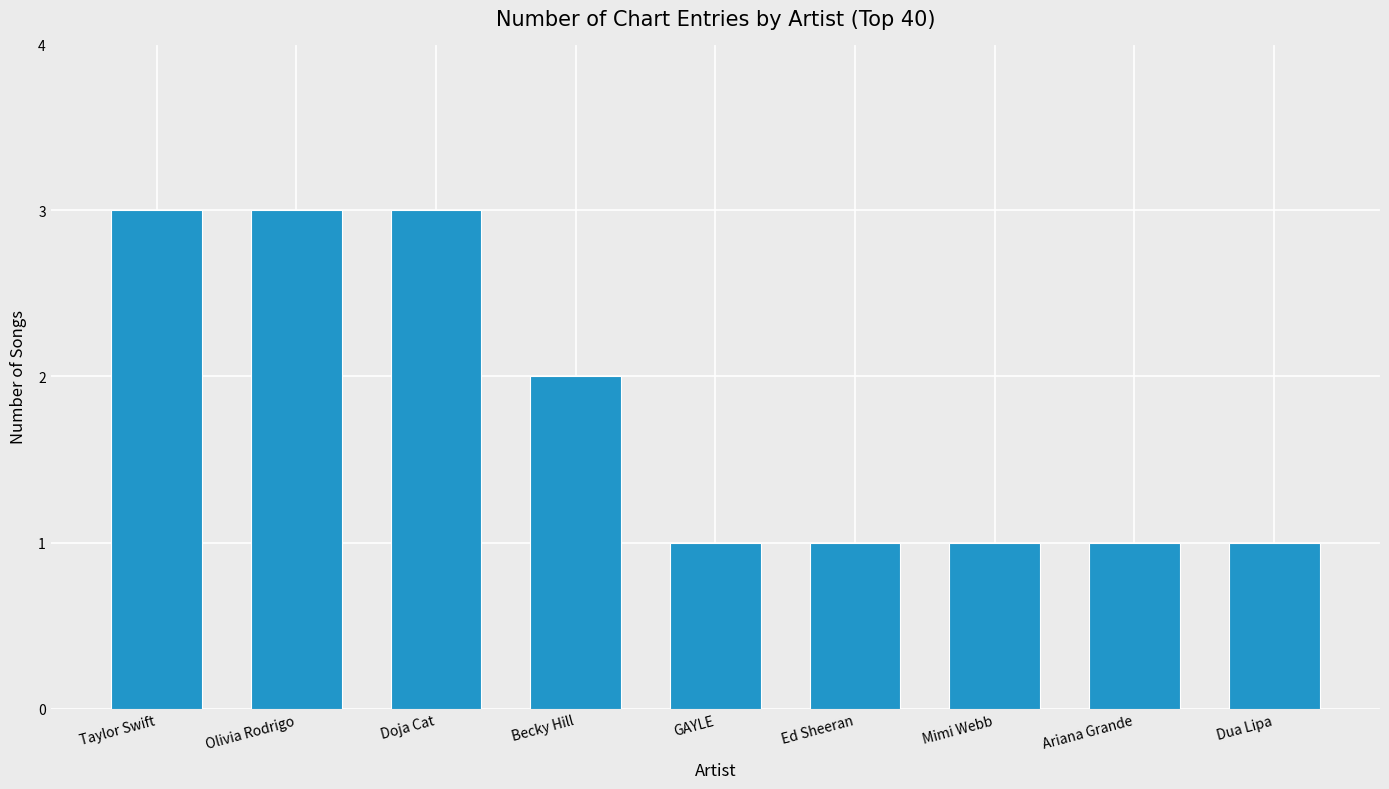

What is the average value?

2